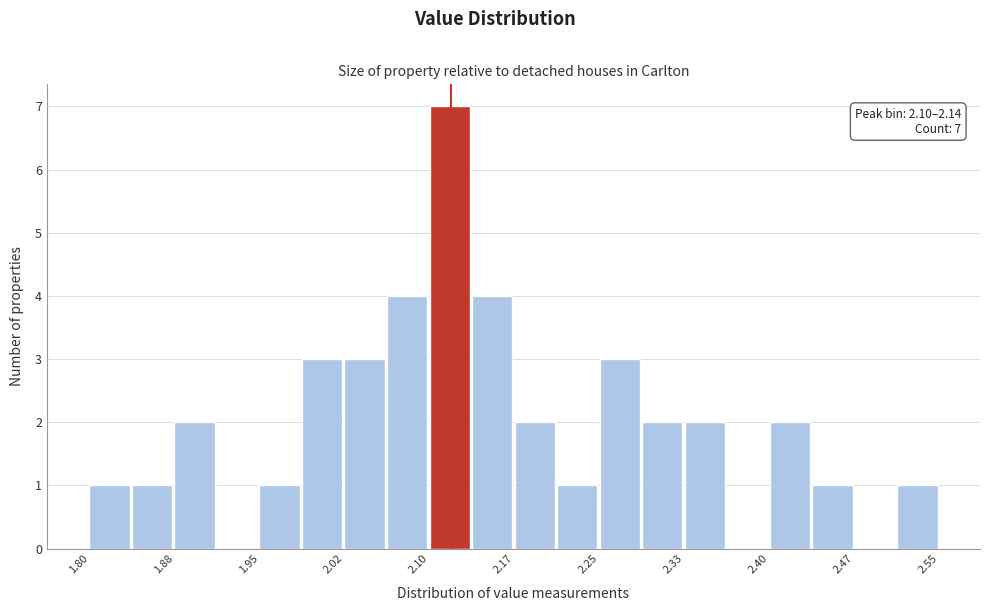

Around what value on the x-axis is the tallest bar? Give the approximate position of its centre, as read against the axis.

2.12